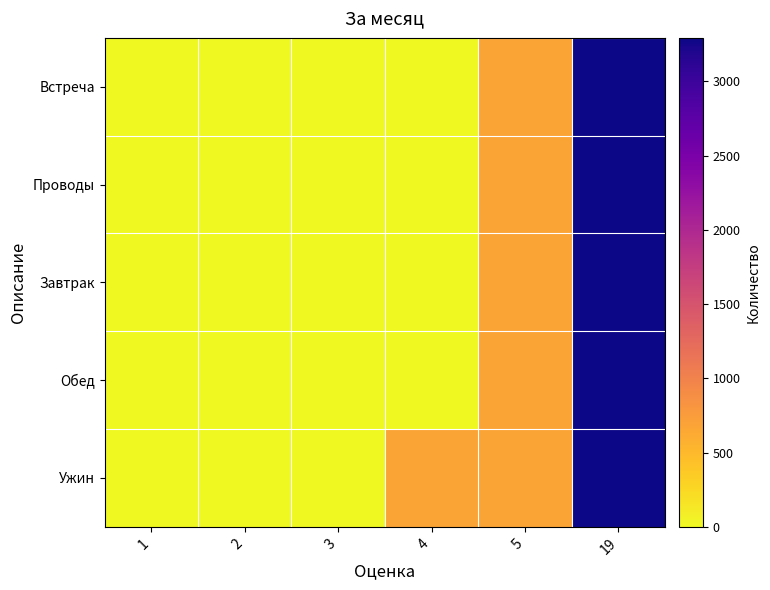

Which series has the largest total across all categories?

Ужин